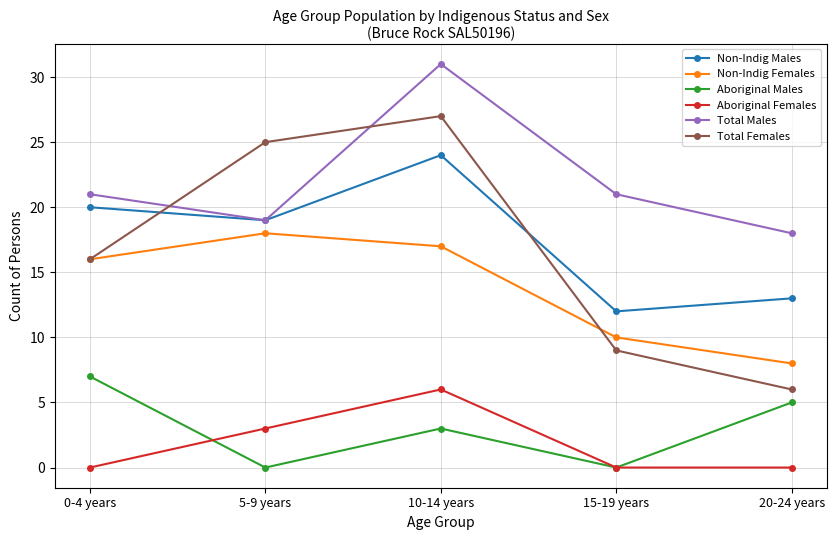

Where is Non-Indig Males nearest to the value 18?

5-9 years